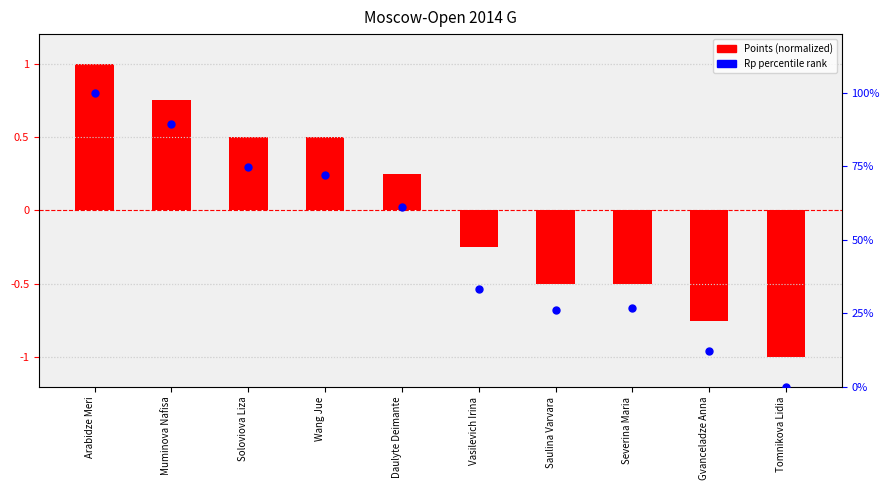

Between Daulyte Deimante and Tomnikova Lidia, which is larger?

Daulyte Deimante